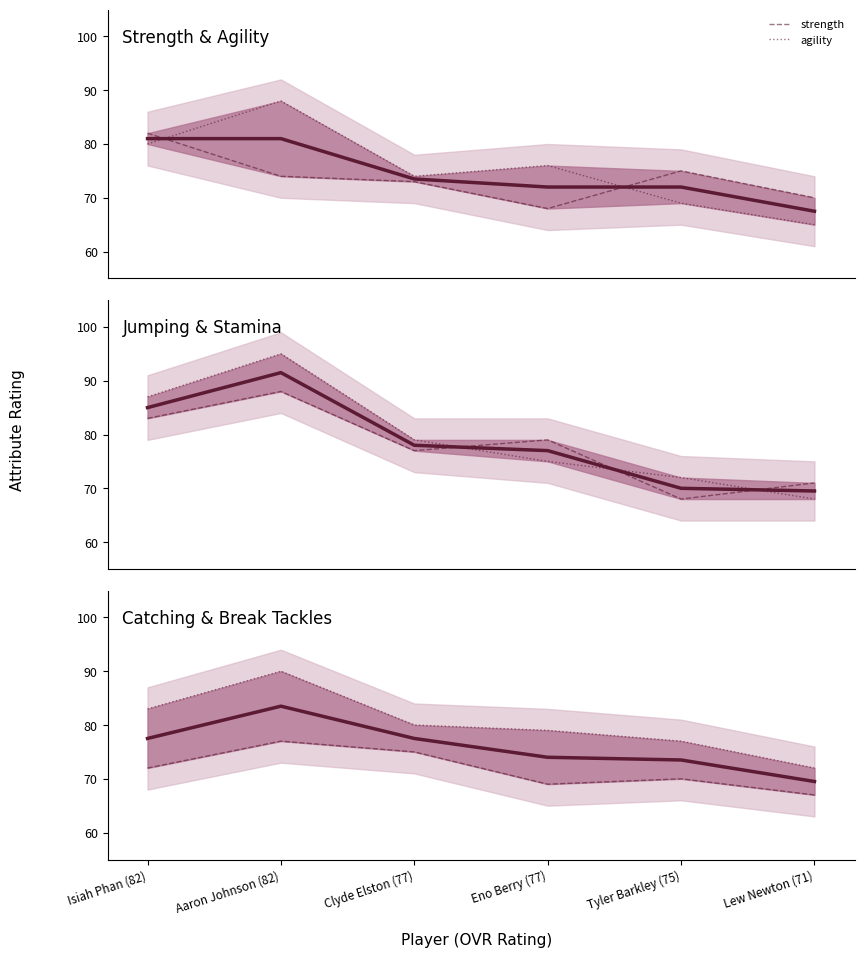

List the series in order of their peak value, lowest first.

catching, strength, agility, jumping, break_tackles, stamina